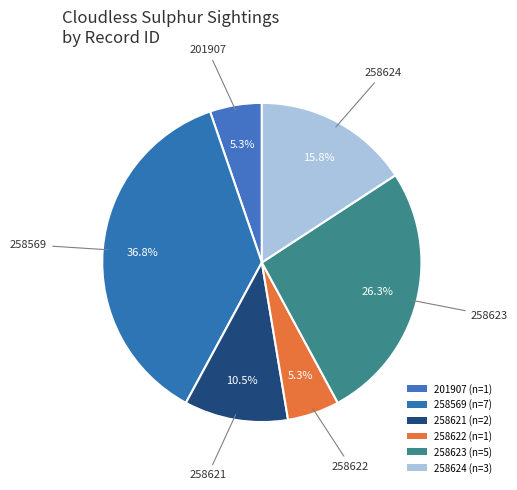

What is the ratio of the value at 258569 to the value at 258623?

1.4